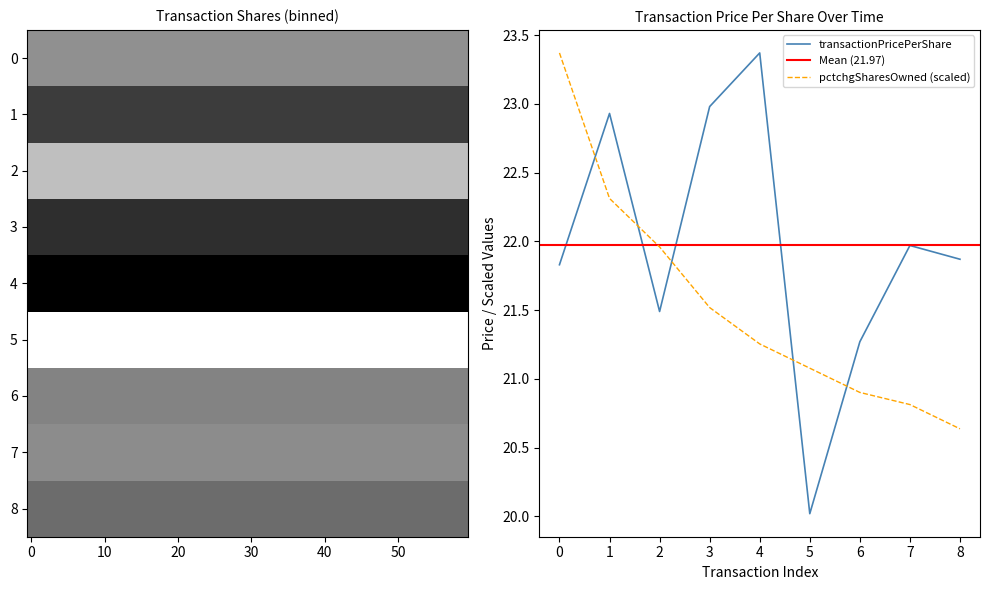

True or false: pctchgSharesOwned (scaled) has a value of 21.1 at 5.

True